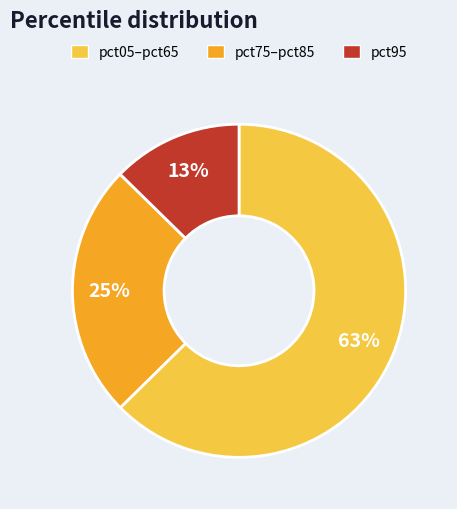

To the nearest percent, what is the average slice percentage?

33%